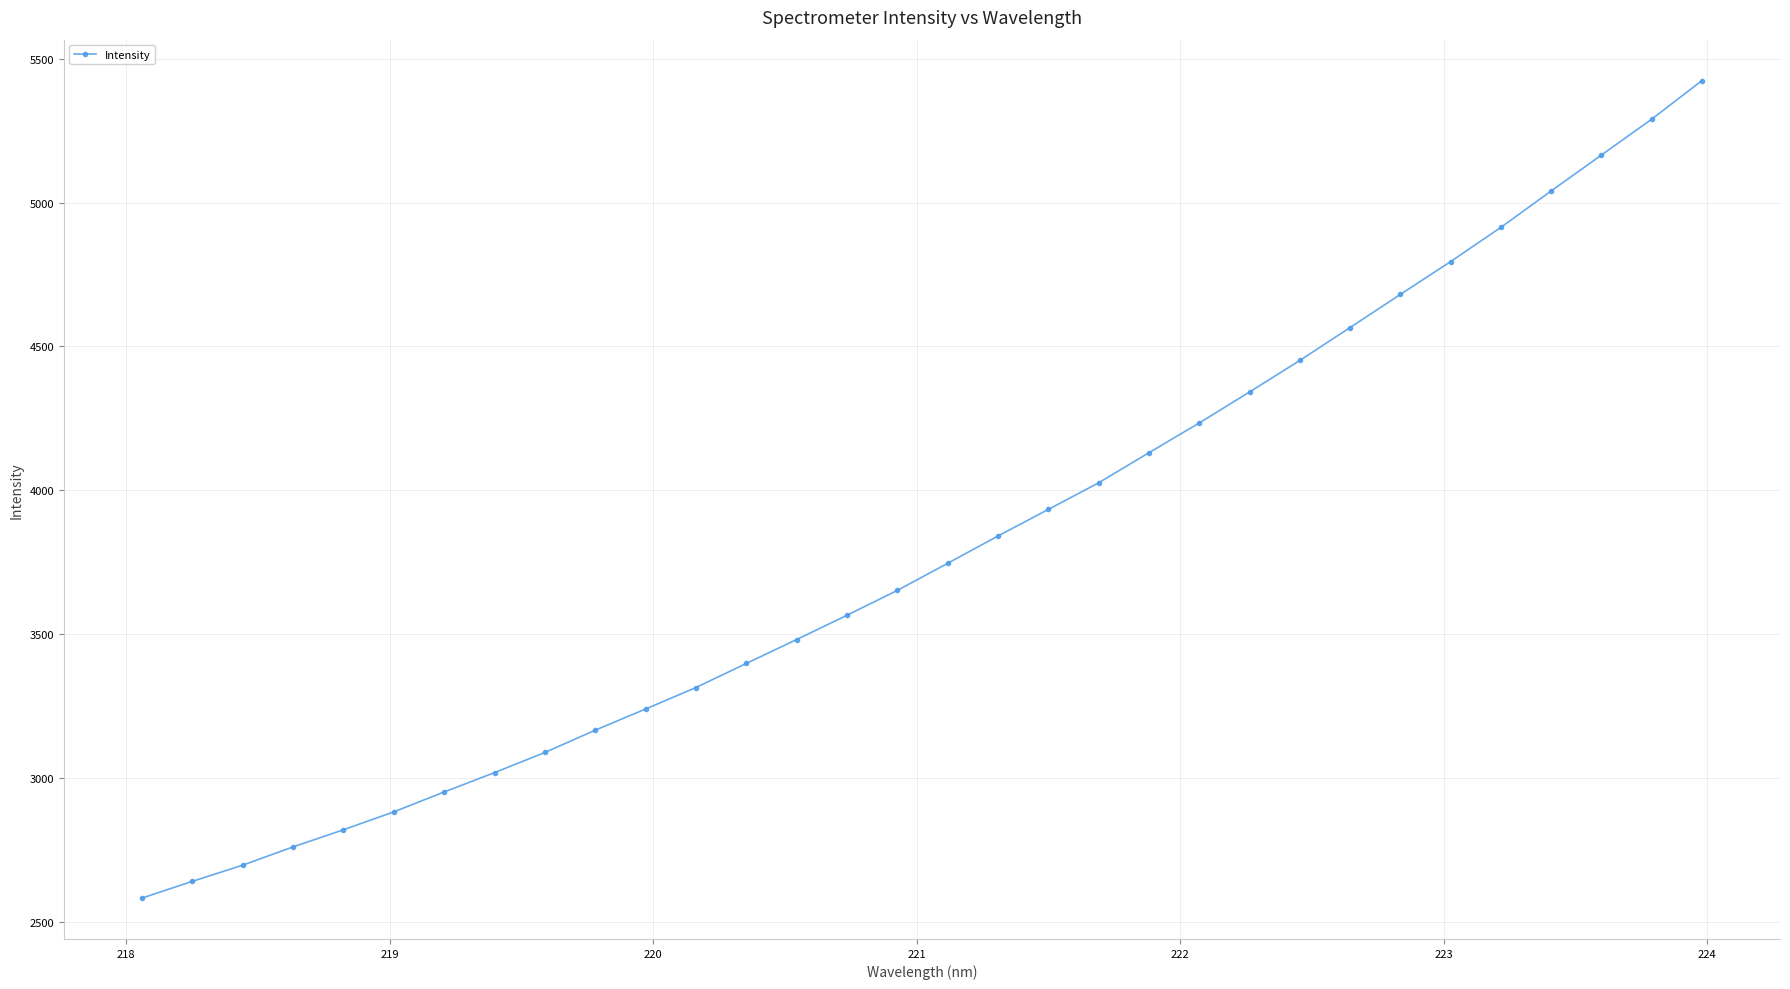

What is the average value?

3807.0